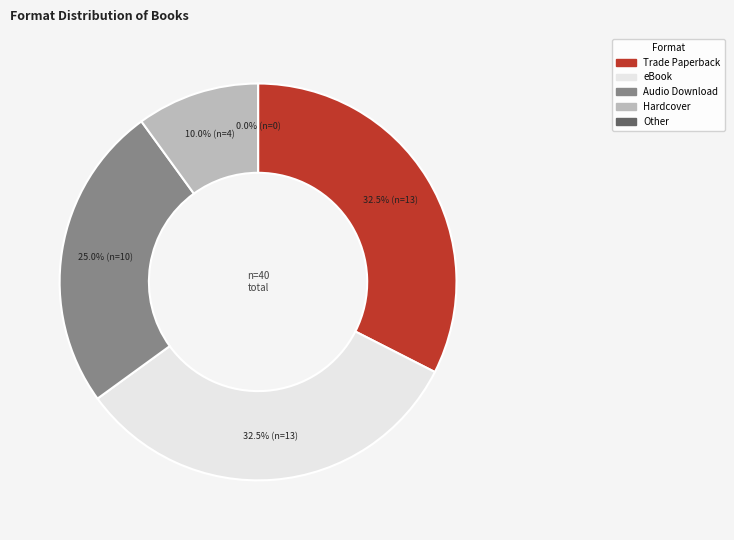

What is the largest slice in the pie chart?

Trade Paperback